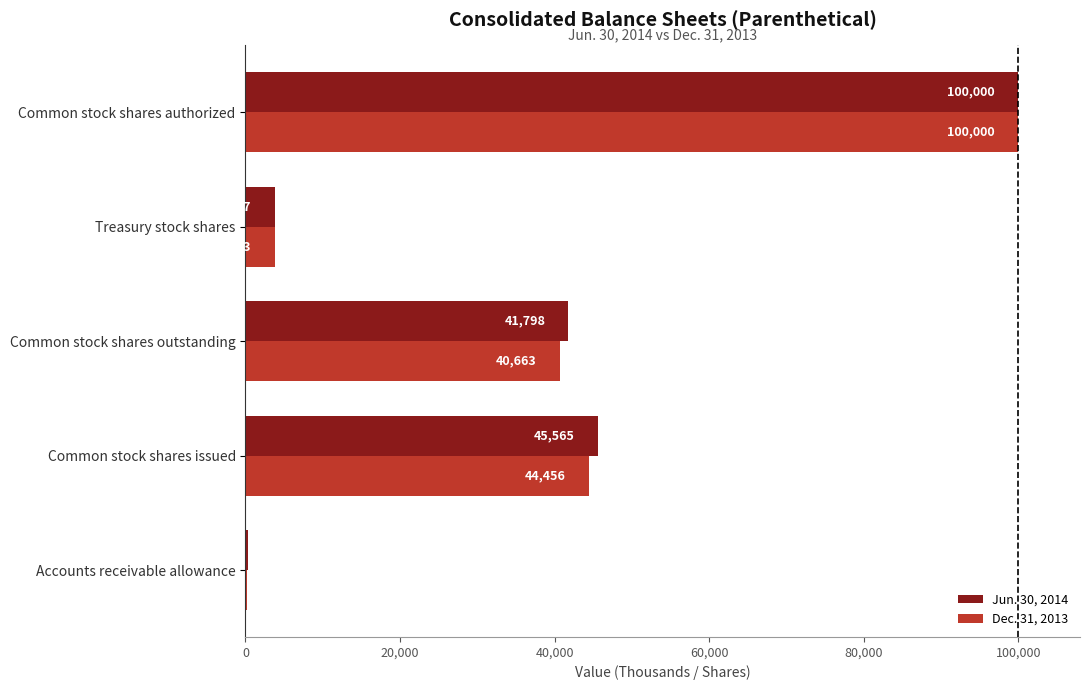

What is the greatest value displayed?

100000